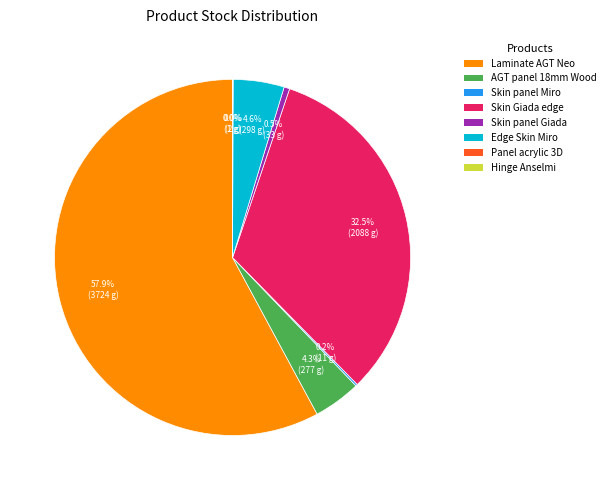

Is there any slice that represents more than half of the pie?

Yes